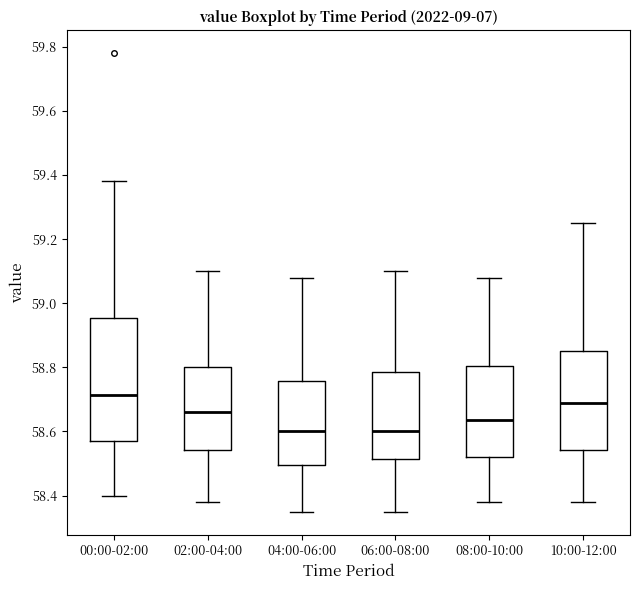

Reading left to right, read every box against the y-axis: the position of its median line, the range the box covers, and the ends of its whiskers. The values are not printed on the chart, so give them approximately, as read against the axis.

00:00-02:00: median 58.72, box 58.58 to 58.96, whiskers 58.40 to 59.38
02:00-04:00: median 58.66, box 58.54 to 58.80, whiskers 58.38 to 59.10
04:00-06:00: median 58.60, box 58.50 to 58.76, whiskers 58.36 to 59.08
06:00-08:00: median 58.60, box 58.52 to 58.78, whiskers 58.36 to 59.10
08:00-10:00: median 58.64, box 58.52 to 58.80, whiskers 58.38 to 59.08
10:00-12:00: median 58.70, box 58.54 to 58.86, whiskers 58.38 to 59.26